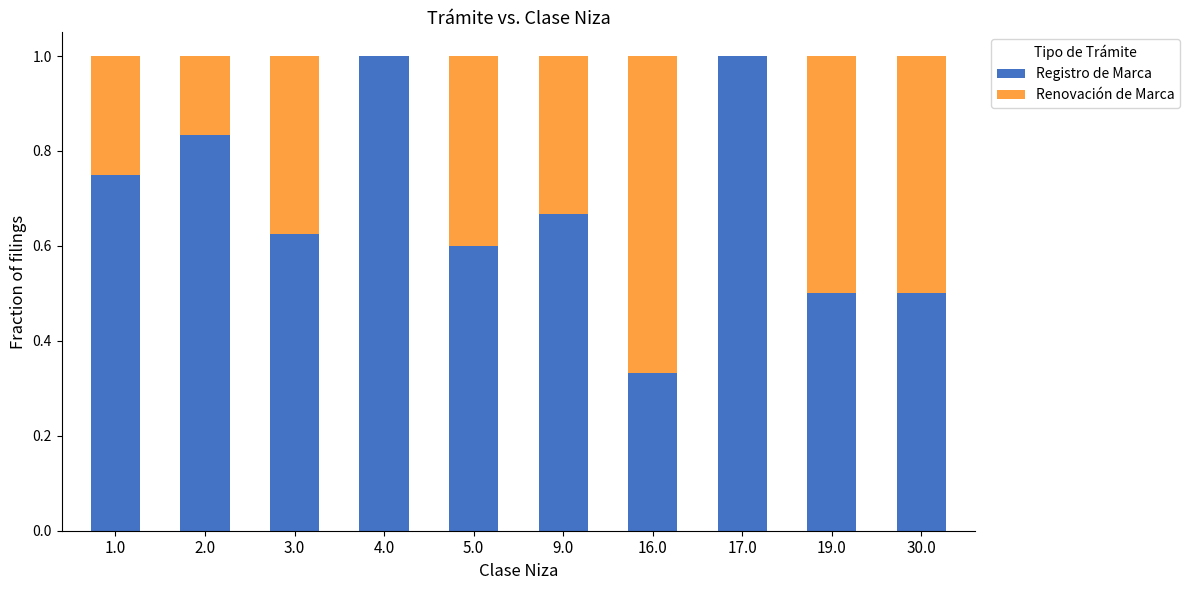

Is it true that Registro de Marca equals 0.1 at 3.0?

False